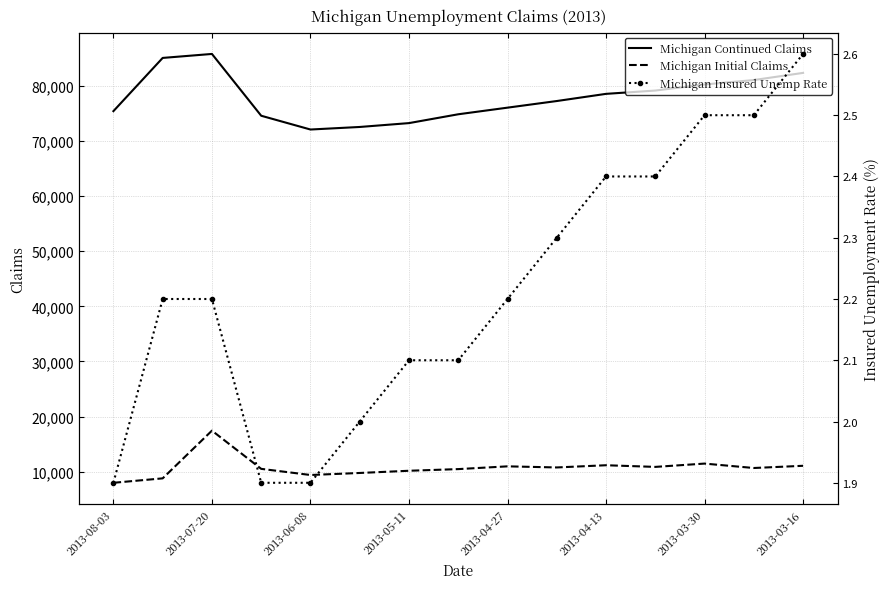

True or false: Michigan Insured Unemp Rate and Michigan Initial Claims intersect in this chart.

False